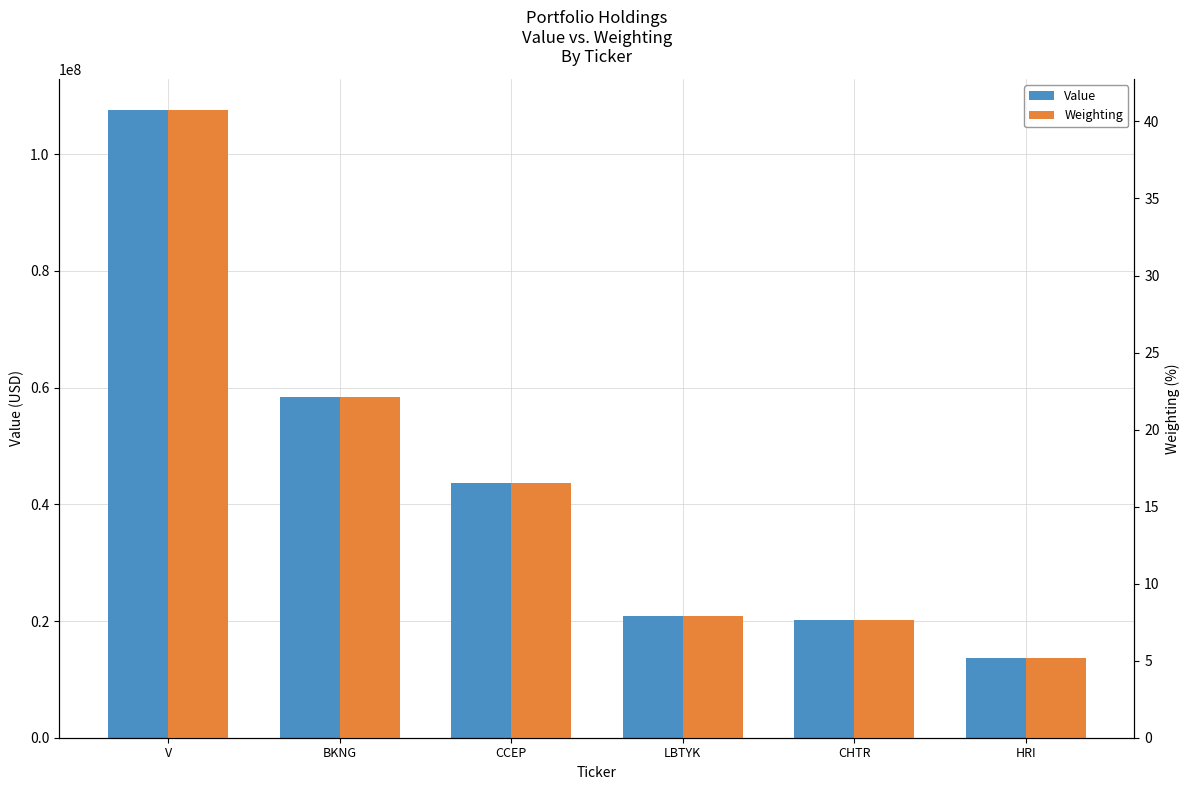

Between BKNG and CHTR, which is larger?

BKNG